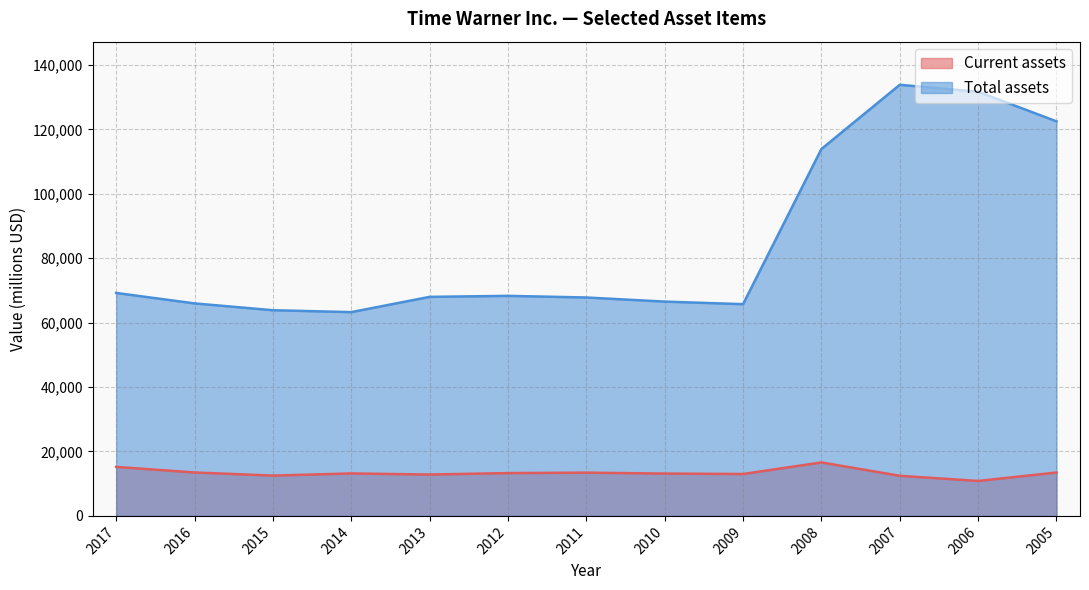

How many interior local peaks does the Total assets series have?

2